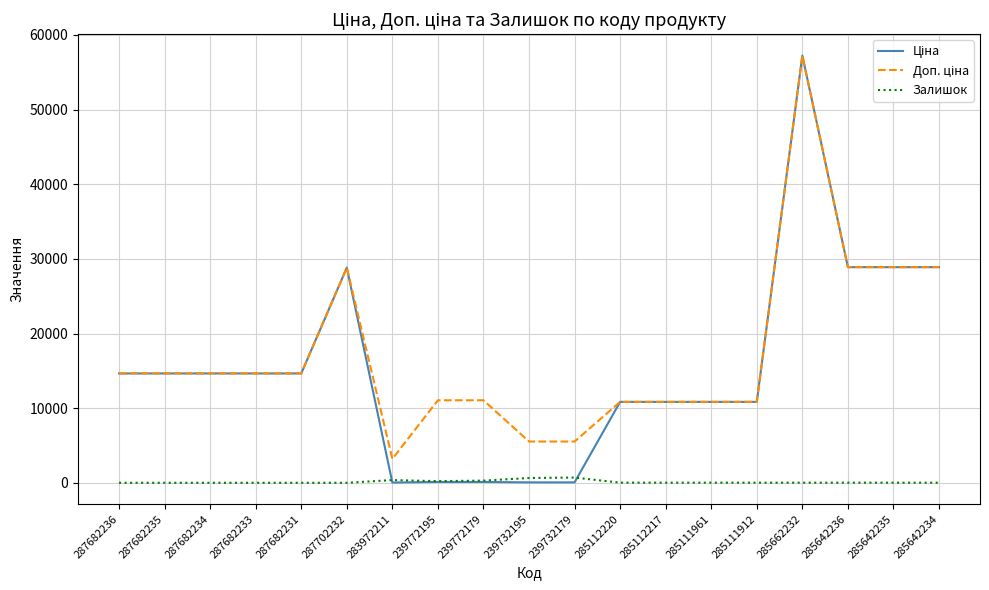

At which category is the sum across all series the highest?

285662232